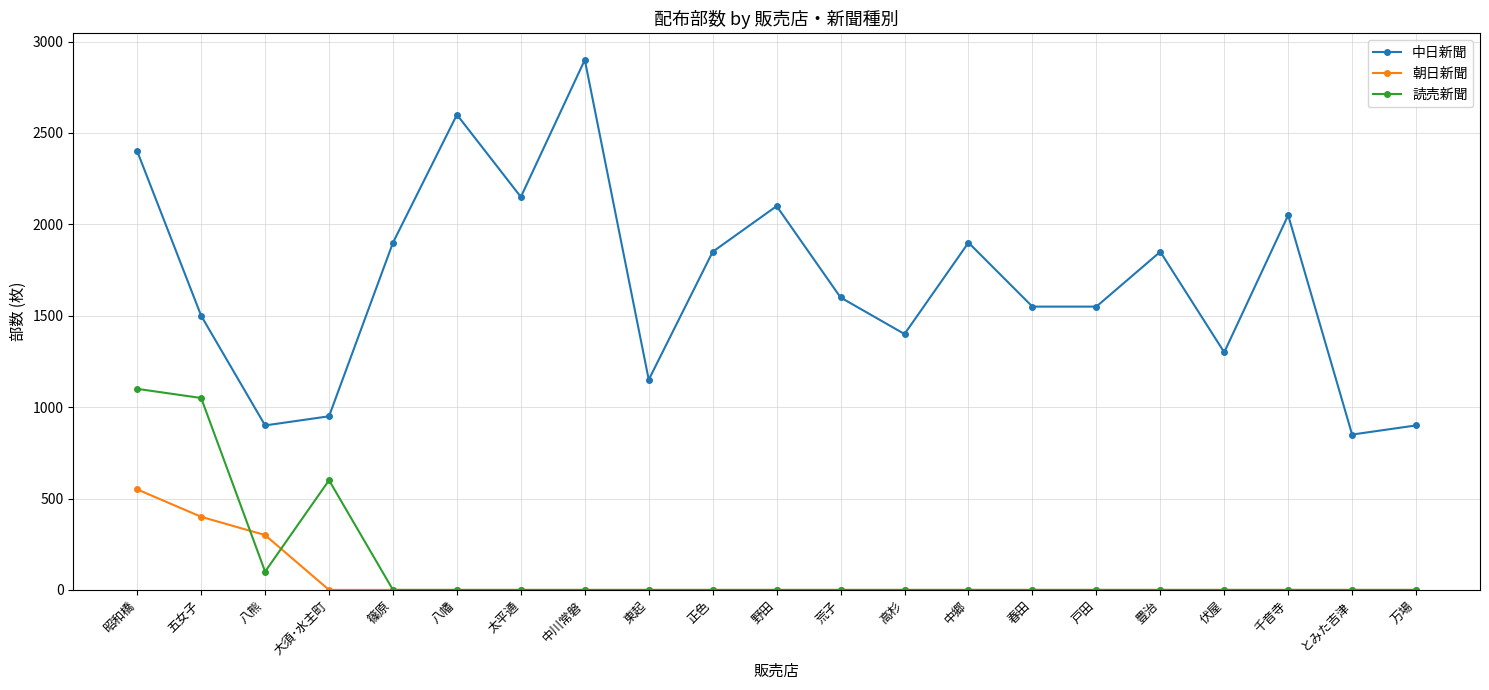

What are all the series names shown in the legend?

中日新聞, 朝日新聞, 読売新聞